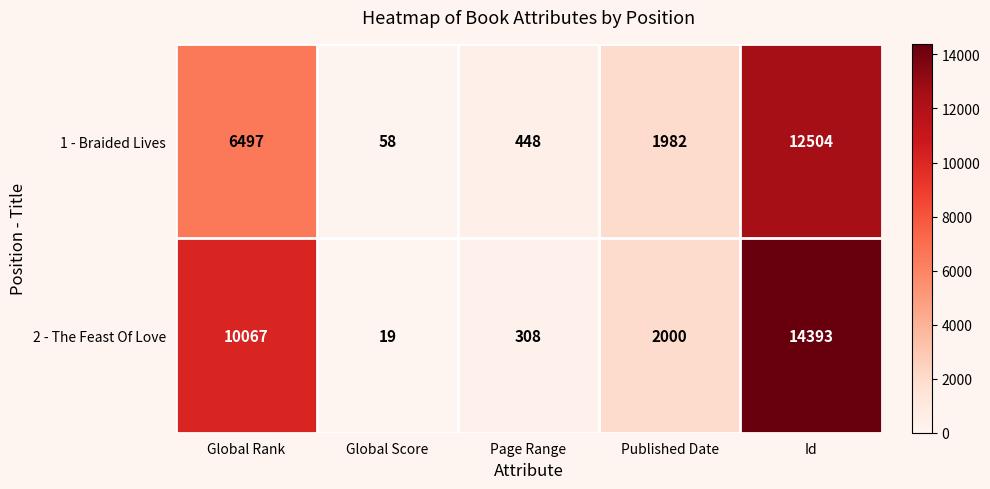

What is the difference between the maximum and second lowest values in the 2 - The Feast Of Love series?

14085